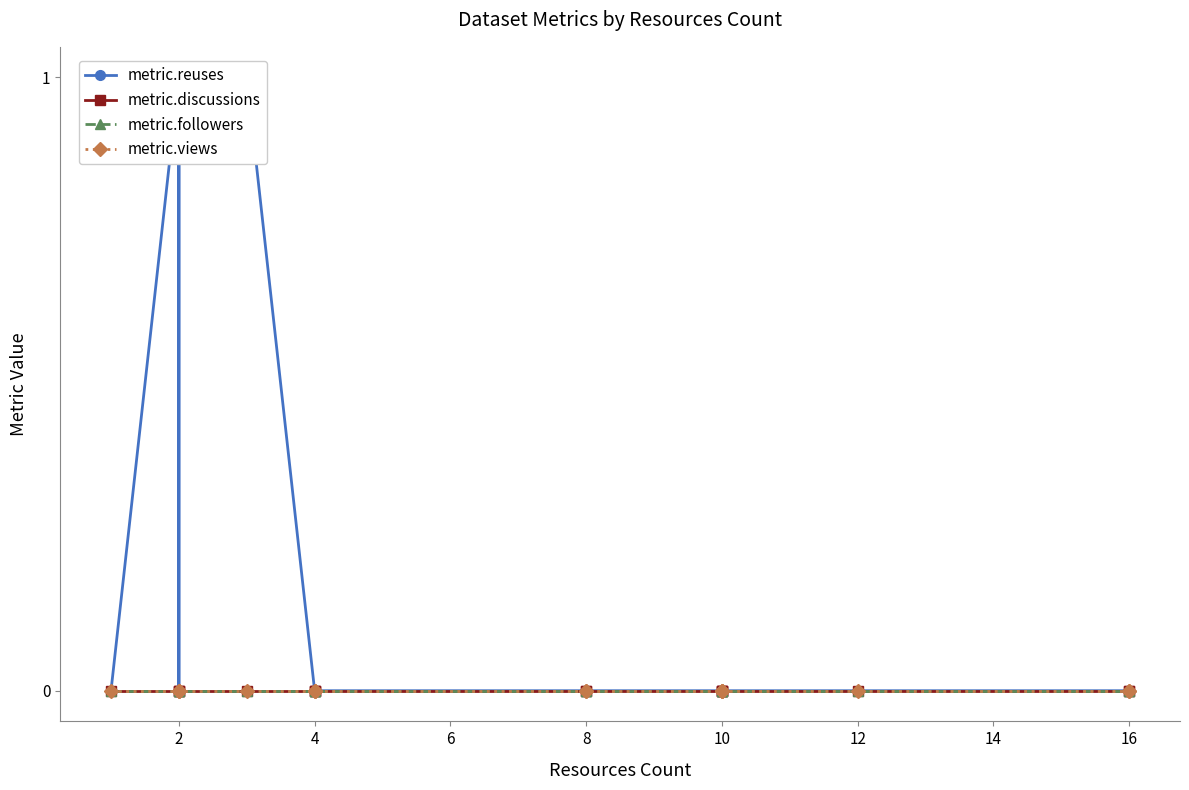

What is the difference between the maximum and minimum values in the metric.reuses series?

1